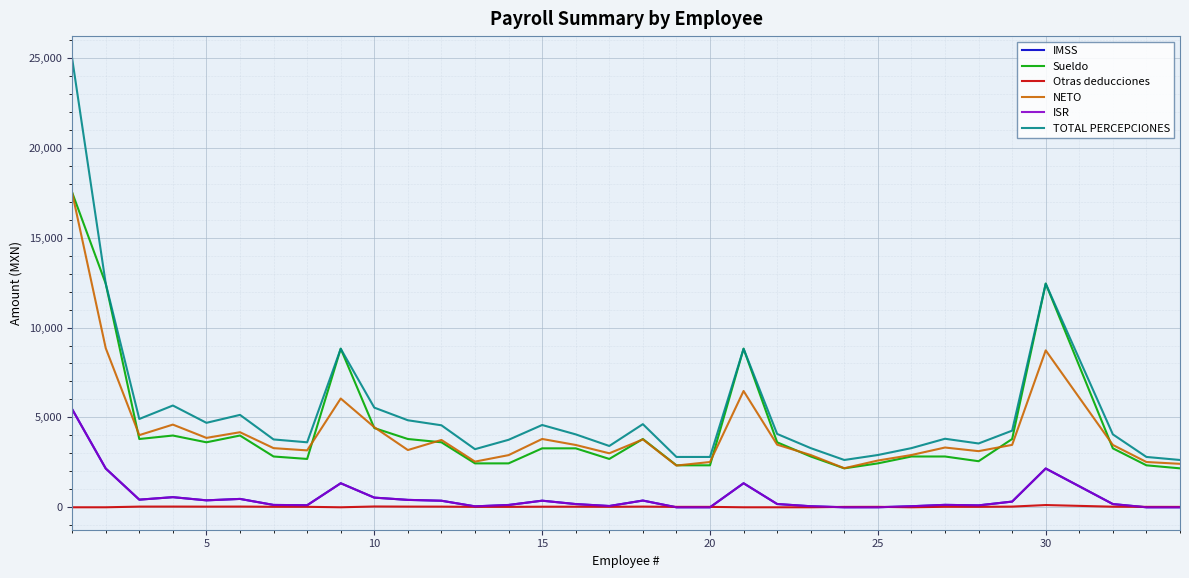

Does the chart have visible grid lines?

Yes